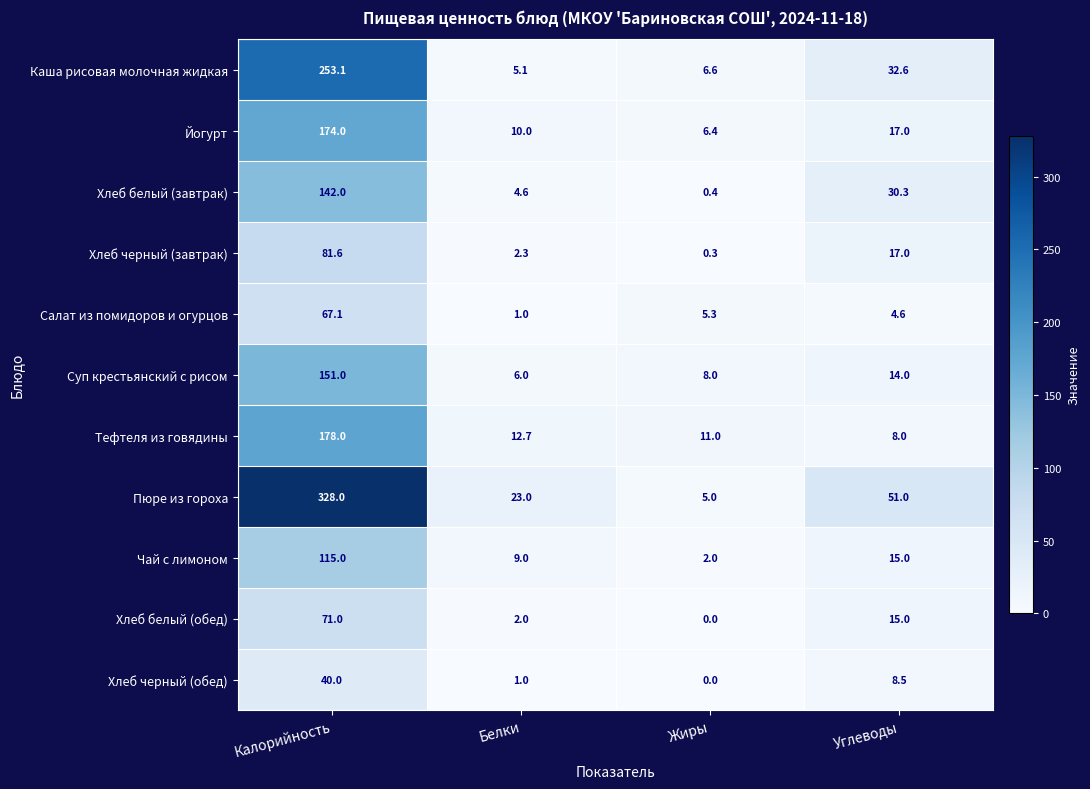

How many data points does each series have?

4